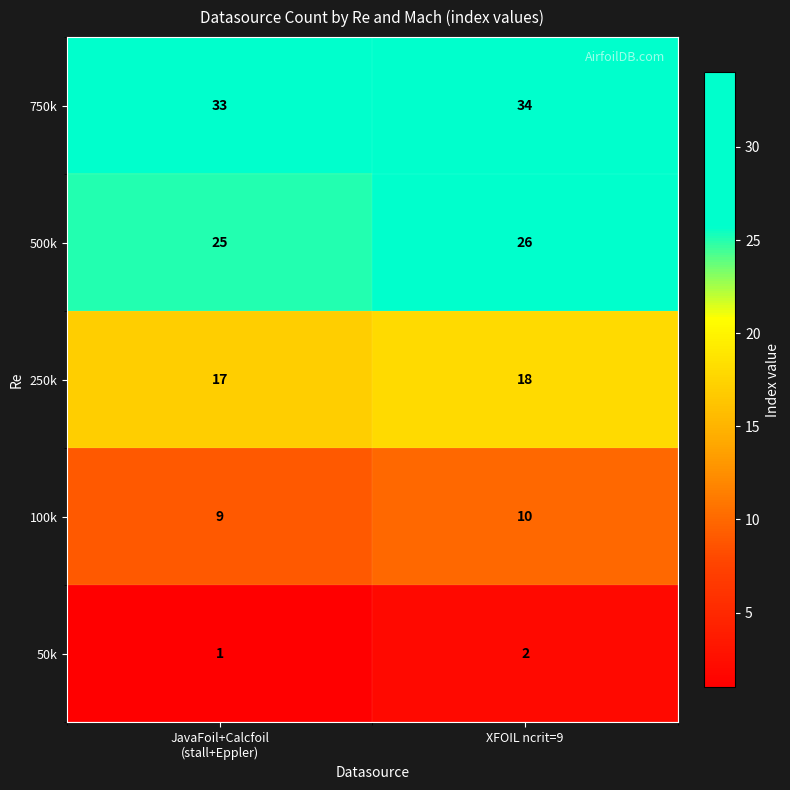

What is the average value of the 500k series?

26